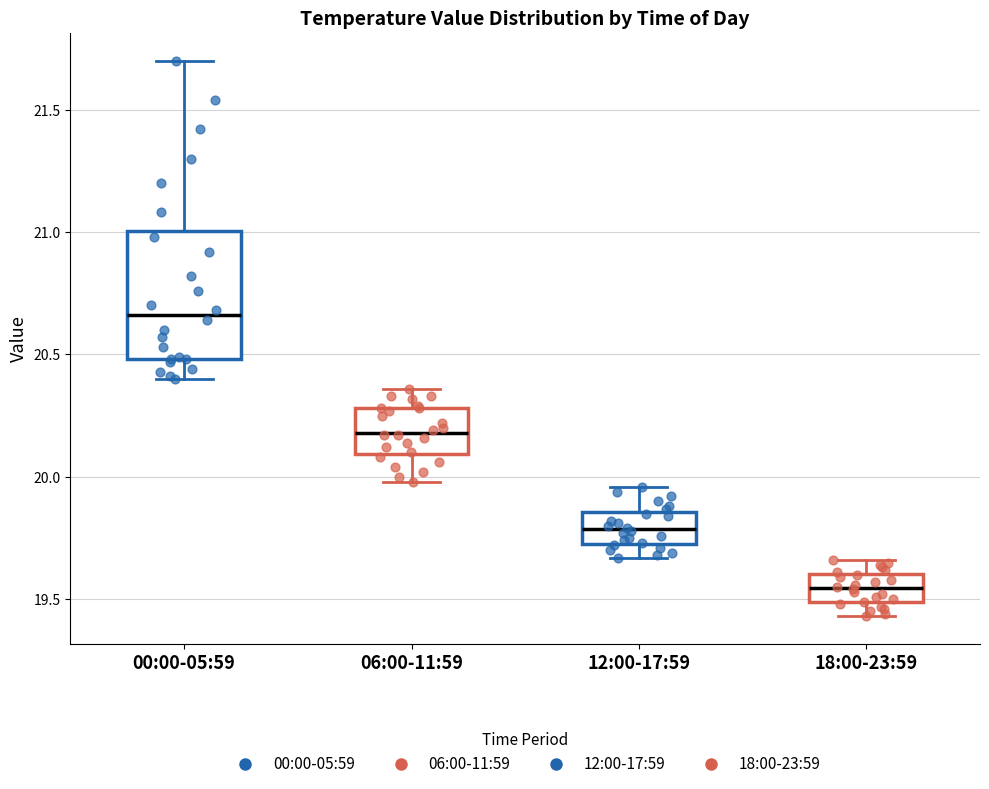

Which box has the lowest median line?

18:00-23:59